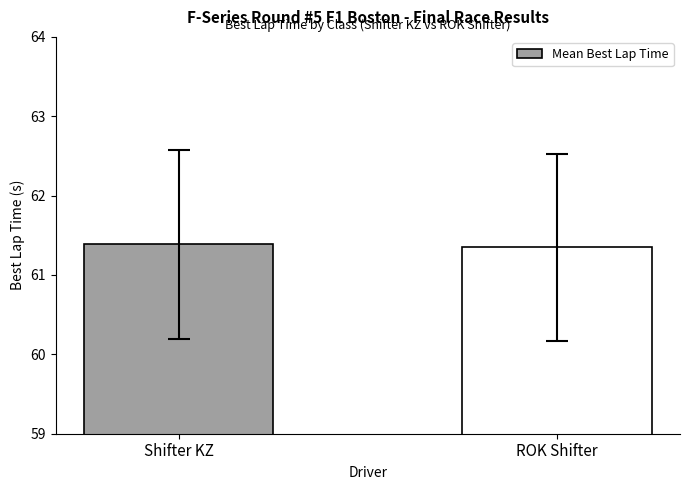

What is the minimum value shown in the chart?

61.3